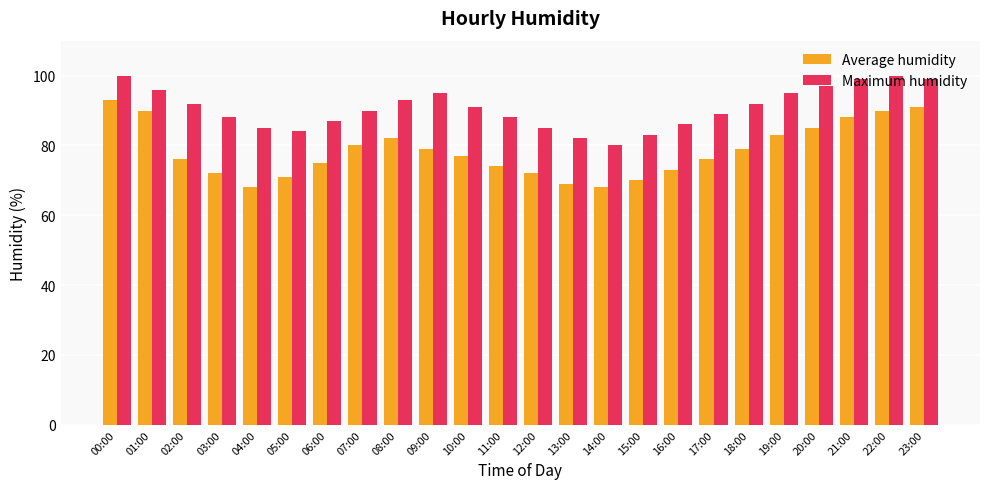

Rank the series by their maximum value, from lowest to highest.

Average humidity, Maximum humidity